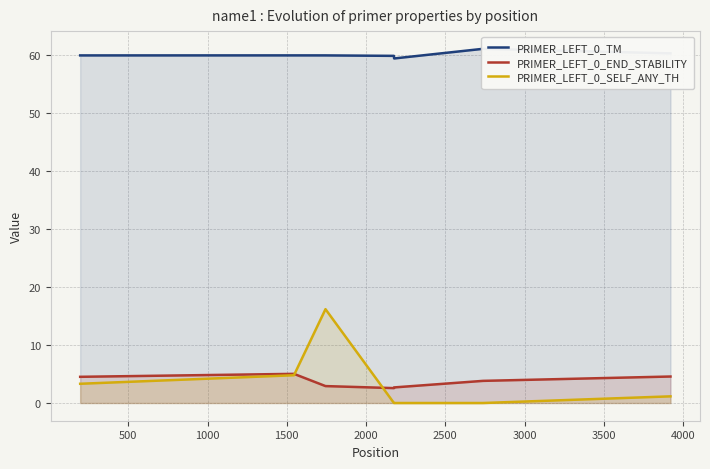

Does the chart display data point markers on the line(s)?

No